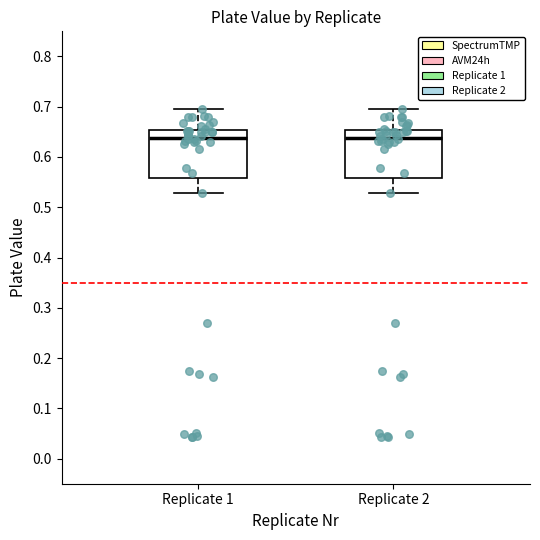

Reading left to right, read every box against the y-axis: the position of its median line, the range the box covers, and the ends of its whiskers. The values are not printed on the chart, so give them approximately, as read against the axis.

Replicate 1: median 0.64, box 0.56 to 0.65, whiskers 0.53 to 0.70
Replicate 2: median 0.64, box 0.56 to 0.65, whiskers 0.53 to 0.70